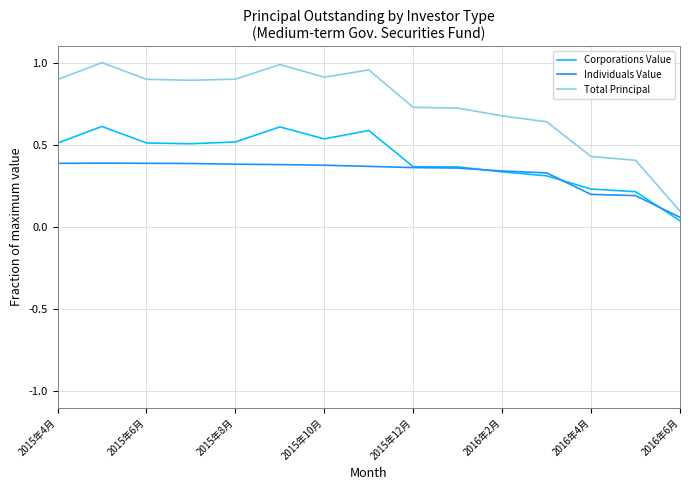

Does the chart display data point markers on the line(s)?

No